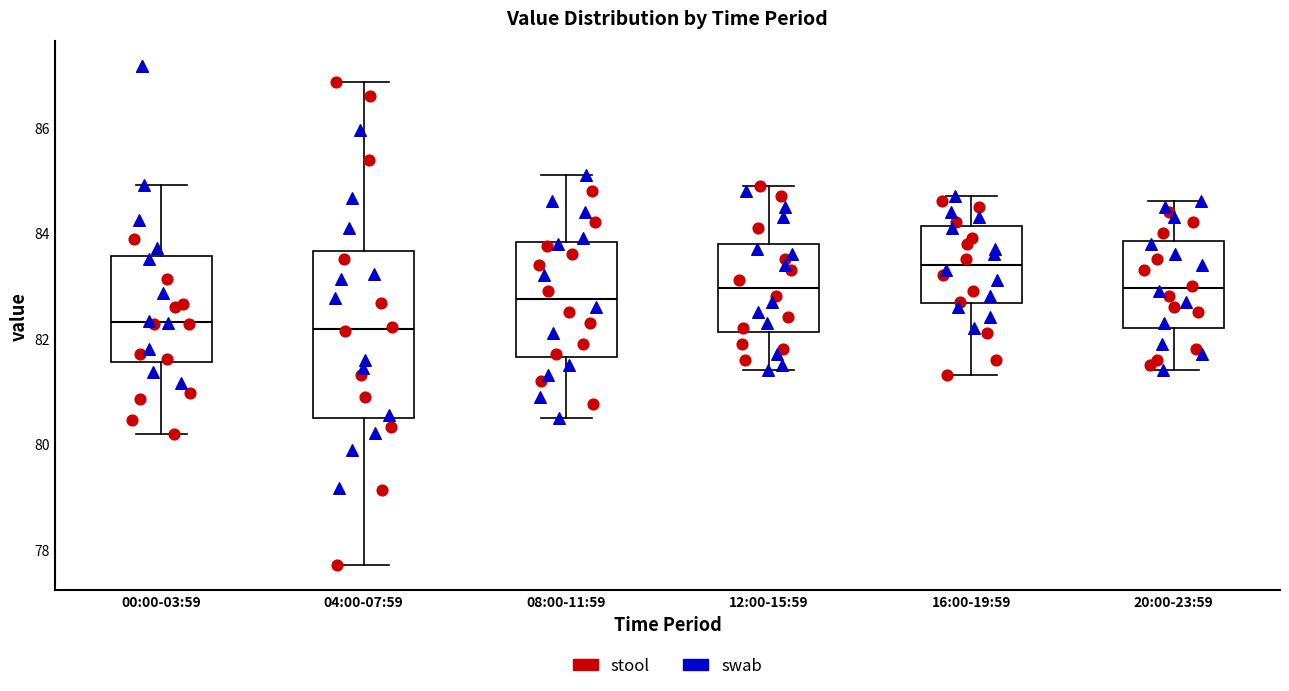

Reading left to right, transcribe this box plot: for each box, give where its median line is, the range the box spans, and where its two whiskers end, as read against the y-axis. The values are not printed on the chart, so give them approximately, as read against the axis.

00:00-03:59: median 82.4, box 81.6 to 83.6, whiskers 80.2 to 85.0
04:00-07:59: median 82.2, box 80.4 to 83.6, whiskers 77.8 to 86.8
08:00-11:59: median 82.8, box 81.6 to 83.8, whiskers 80.6 to 85.2
12:00-15:59: median 83.0, box 82.2 to 83.8, whiskers 81.4 to 85.0
16:00-19:59: median 83.4, box 82.6 to 84.2, whiskers 81.4 to 84.8
20:00-23:59: median 83.0, box 82.2 to 83.8, whiskers 81.4 to 84.6